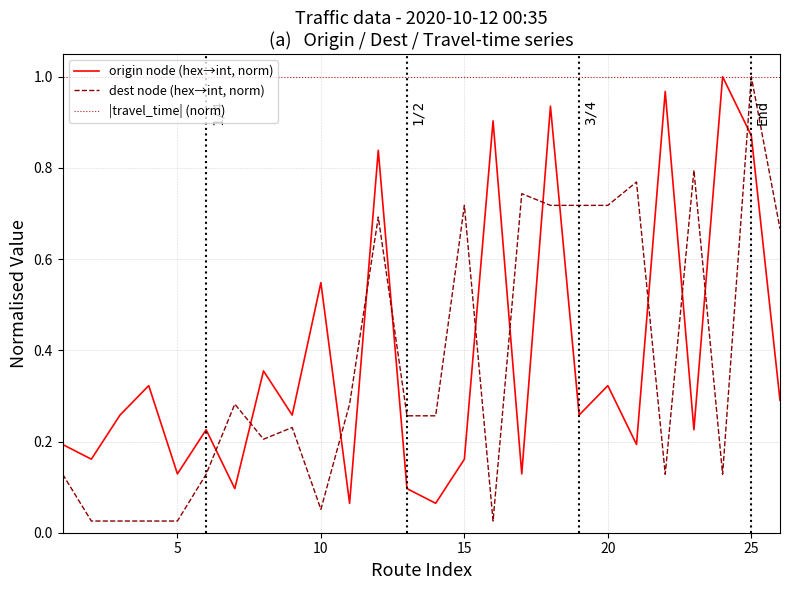

How many lines are shown in the chart?

3